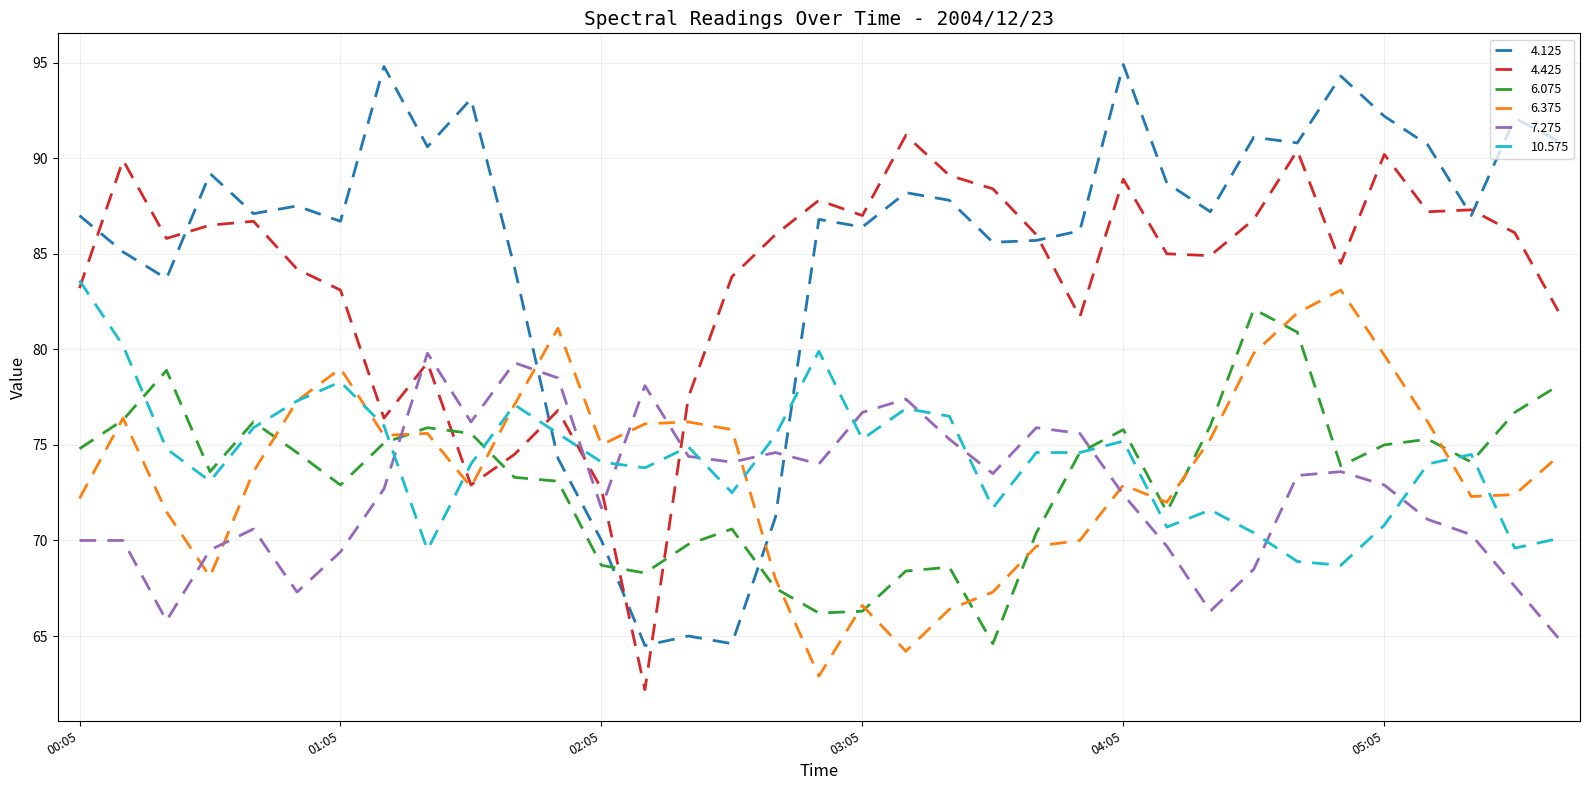

Which series has the largest range (max minus min)?

4.125